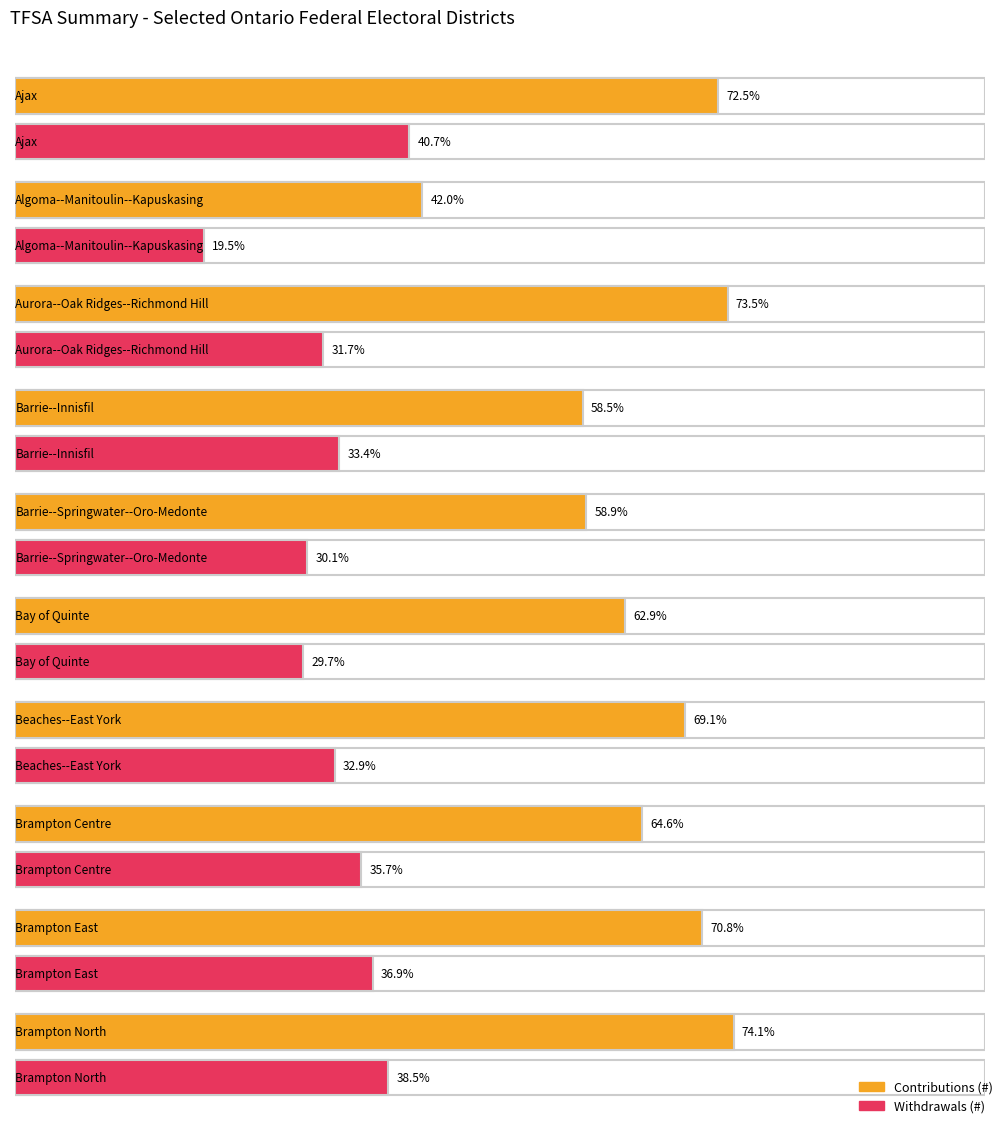

How many bars are there in each group?

2